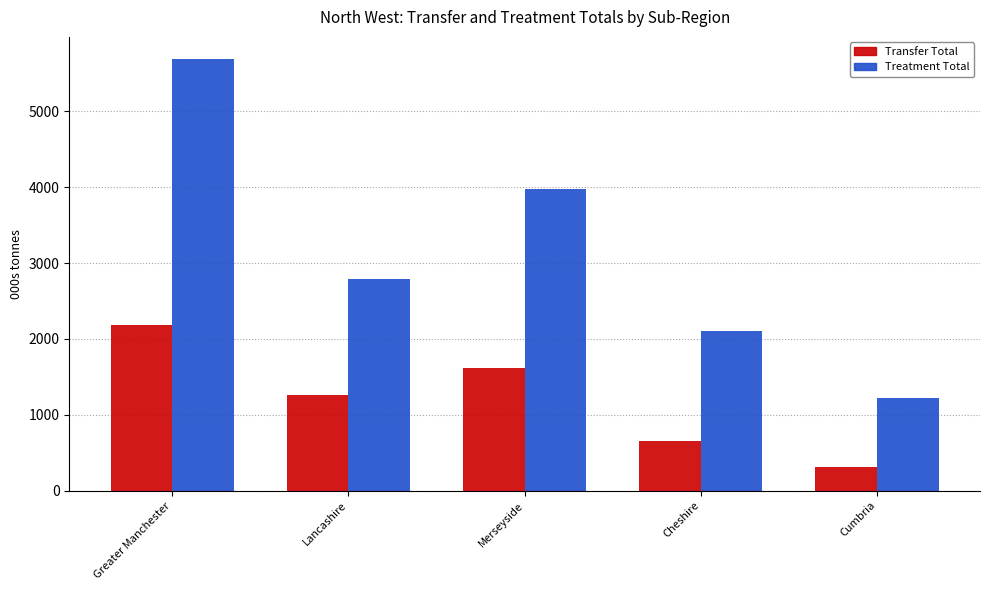

List the series in order of their peak value, highest first.

Treatment Total, Transfer Total